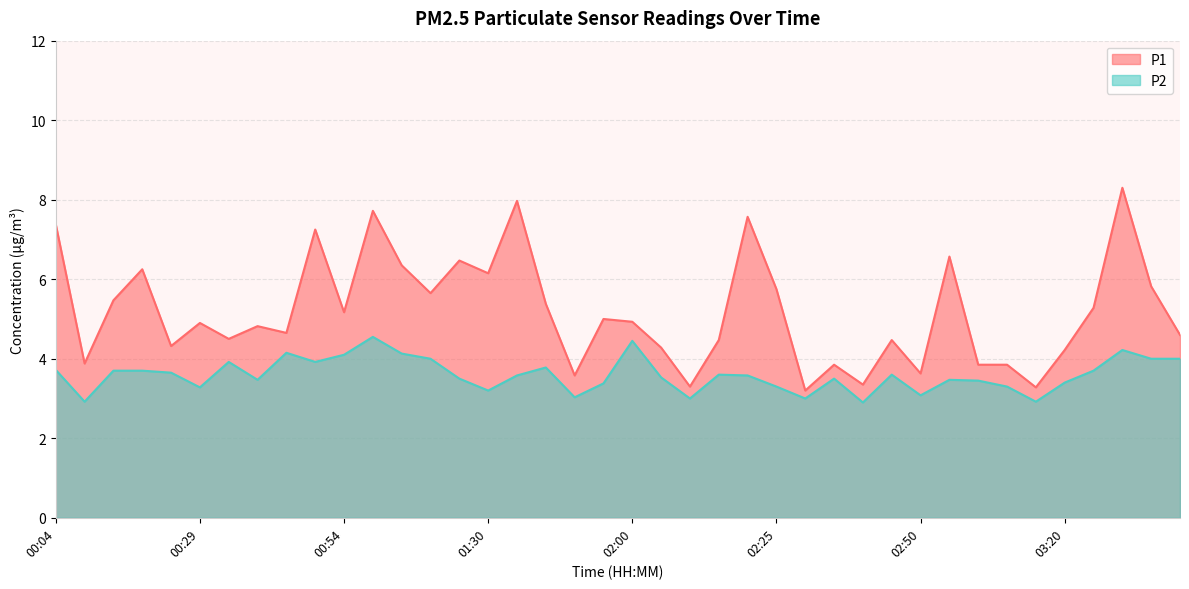

List the series in order of their overall mean, highest first.

P1, P2